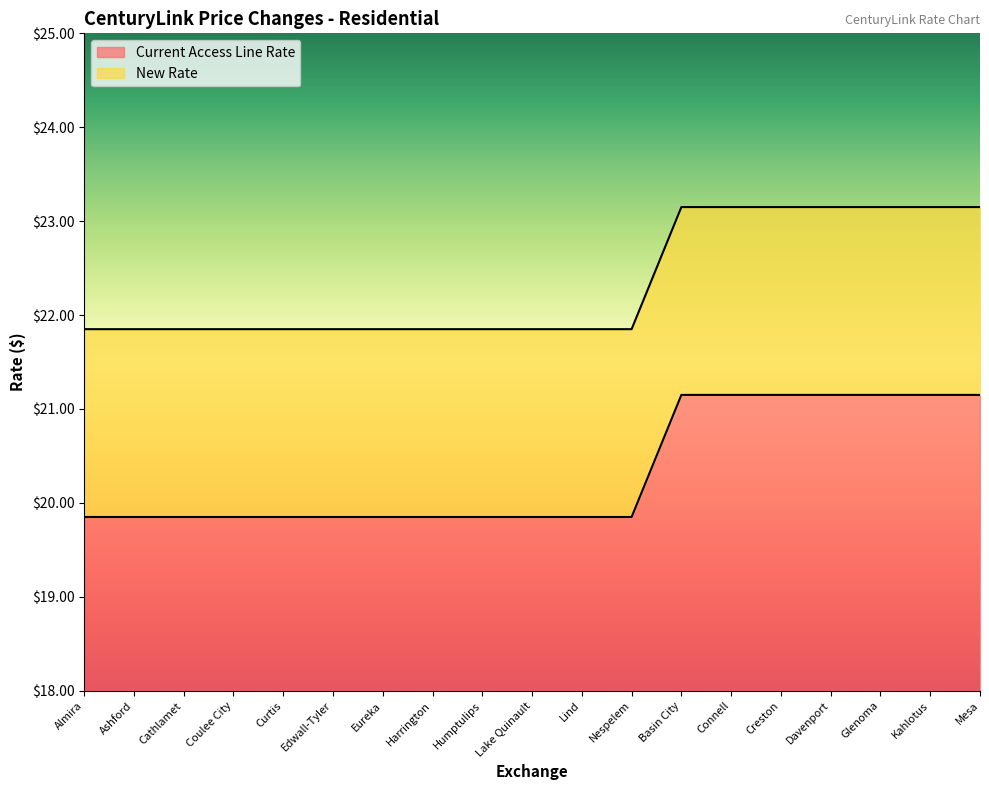

Reading right to left, what are all the values shown in this chart?

Current Access Line Rate: 21.1	21.1	21.1	21.1	21.1	21.1	21.1	19.9	19.9	19.9	19.9	19.9	19.9	19.9	19.9	19.9	19.9	19.9	19.9
New Rate: 23.1	23.1	23.1	23.1	23.1	23.1	23.1	21.9	21.9	21.9	21.9	21.9	21.9	21.9	21.9	21.9	21.9	21.9	21.9